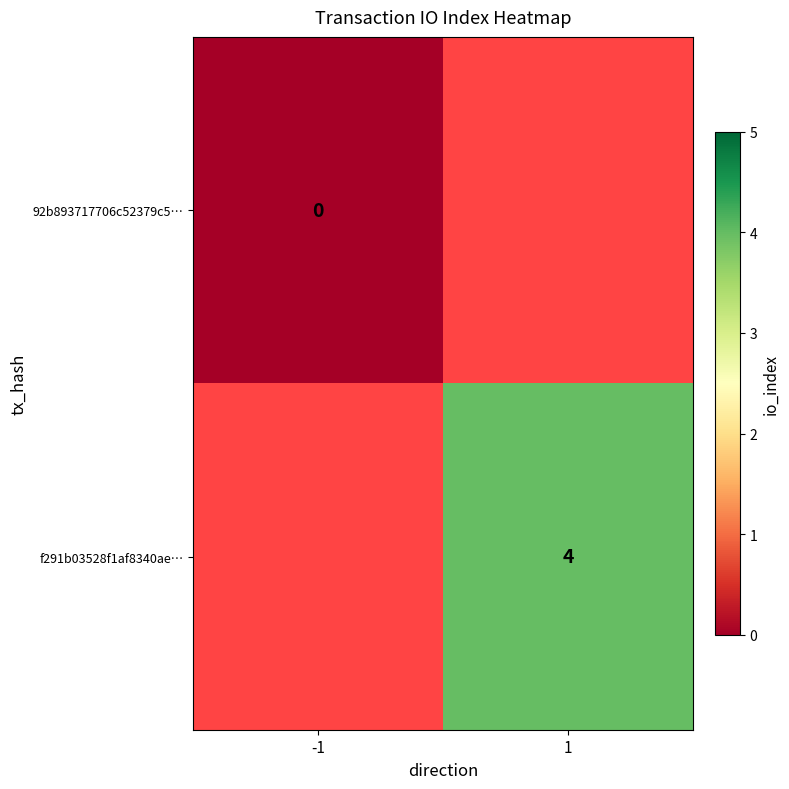

Is the value of 92b893717706c52379c5… at -1 greater than the value of f291b03528f1af8340ae… at 1?

No